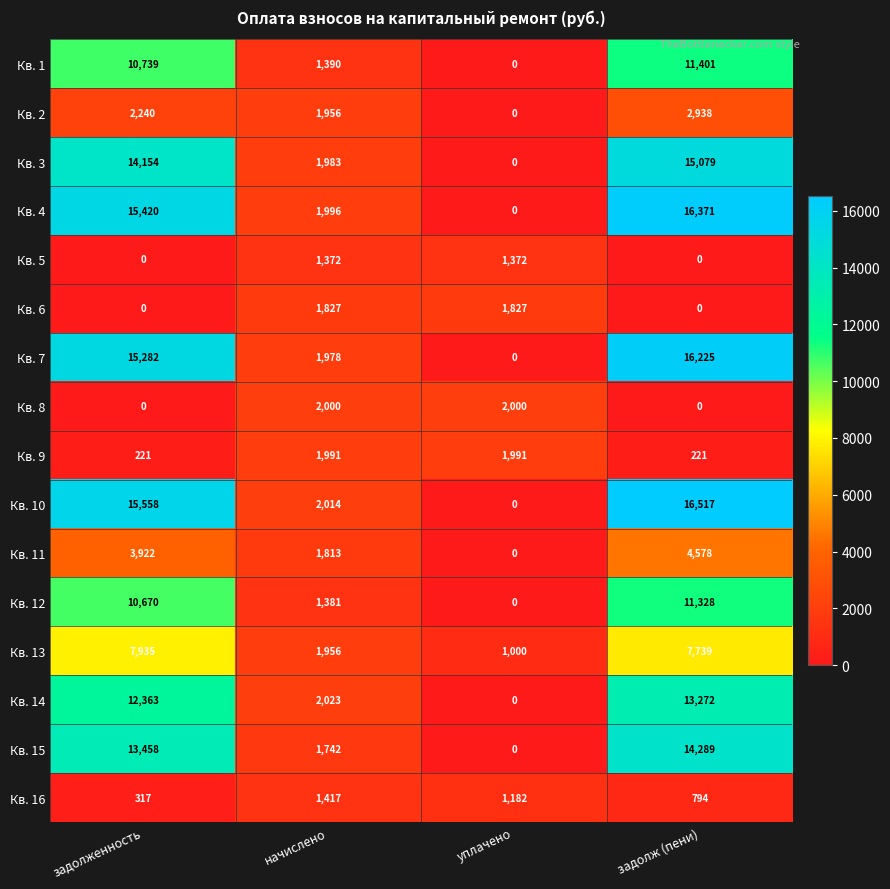

What is the difference between the maximum and minimum values in the Кв. 3 series?

15079